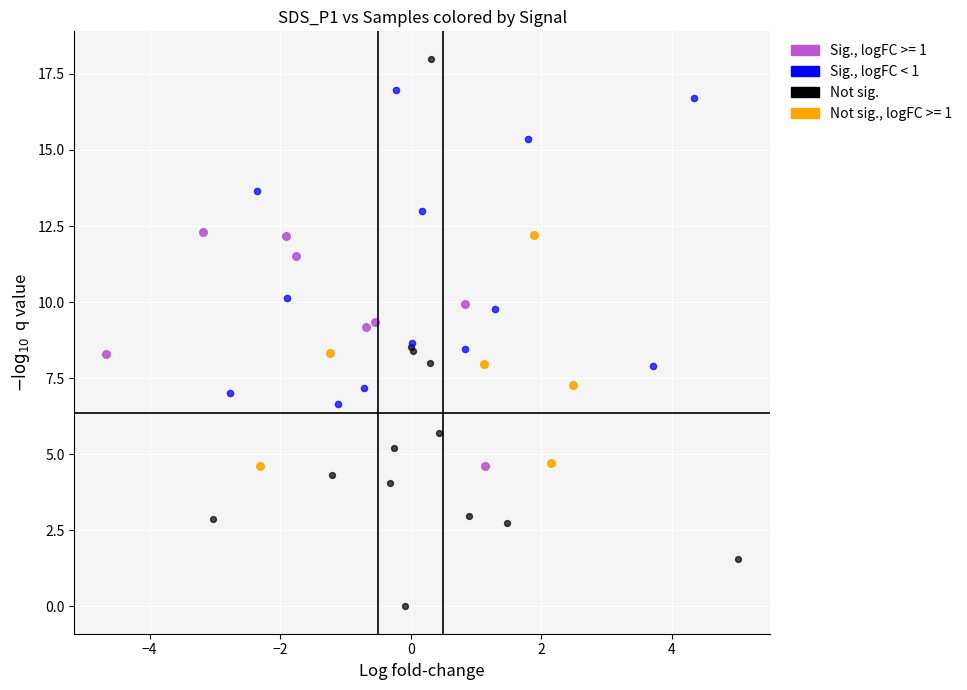

Which series contains the lowest Y value?

Not sig.